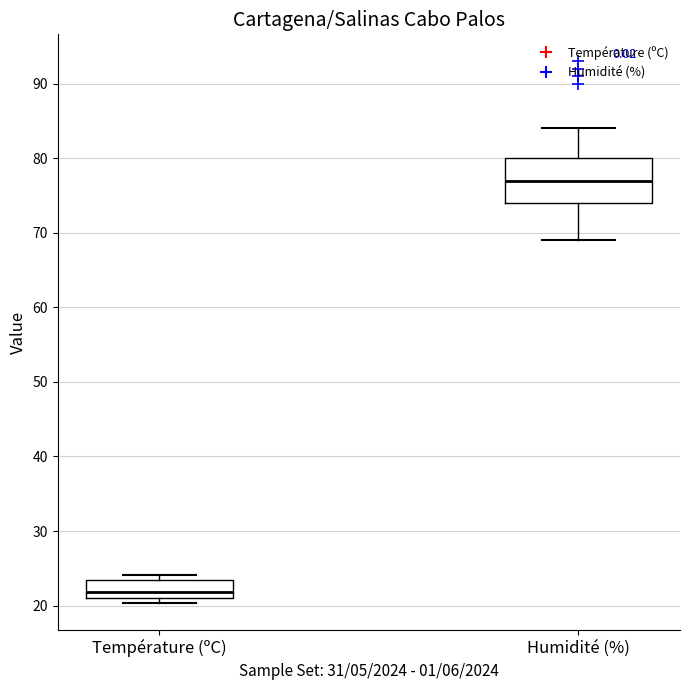

Which box has the highest median line?

Humidité (%)